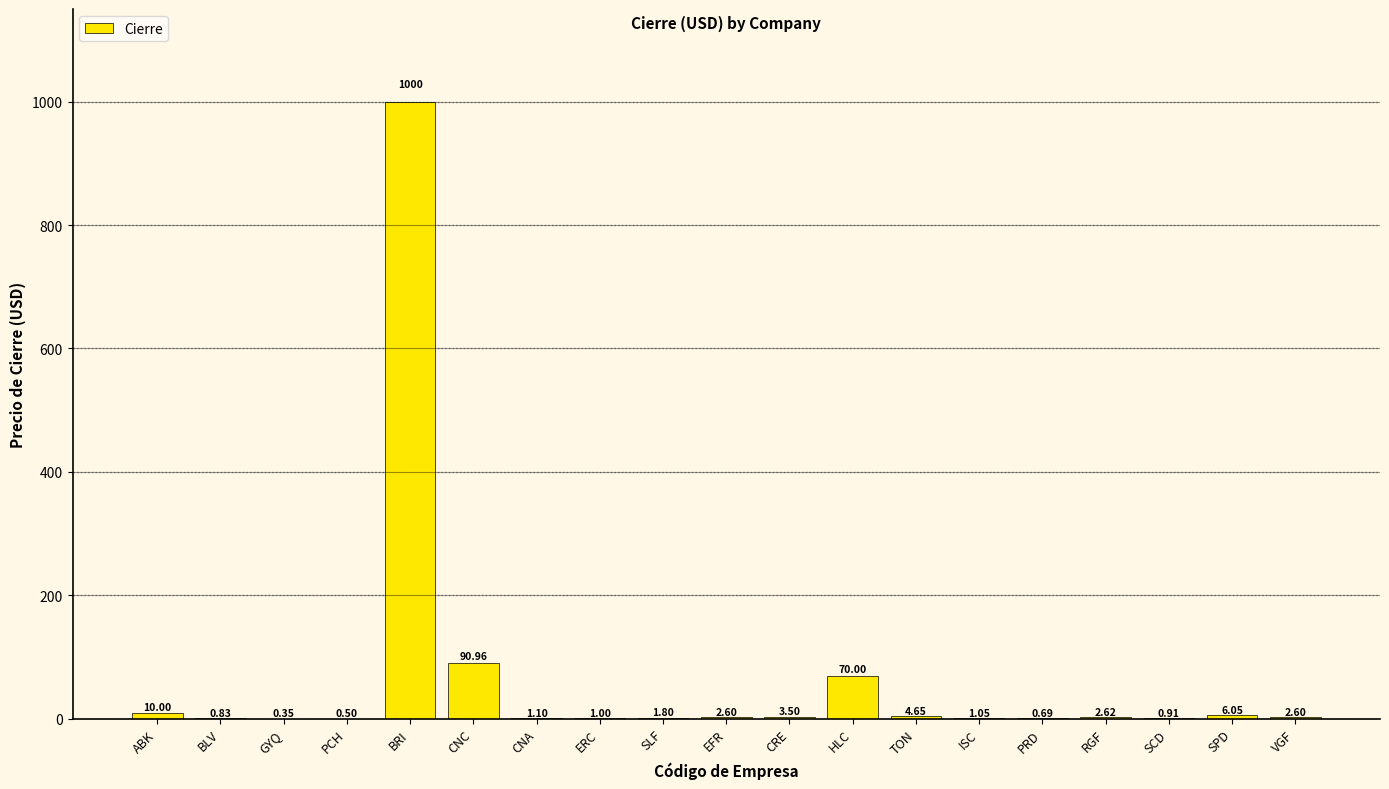

What is the change in value from RGF to SCD?

-1.7